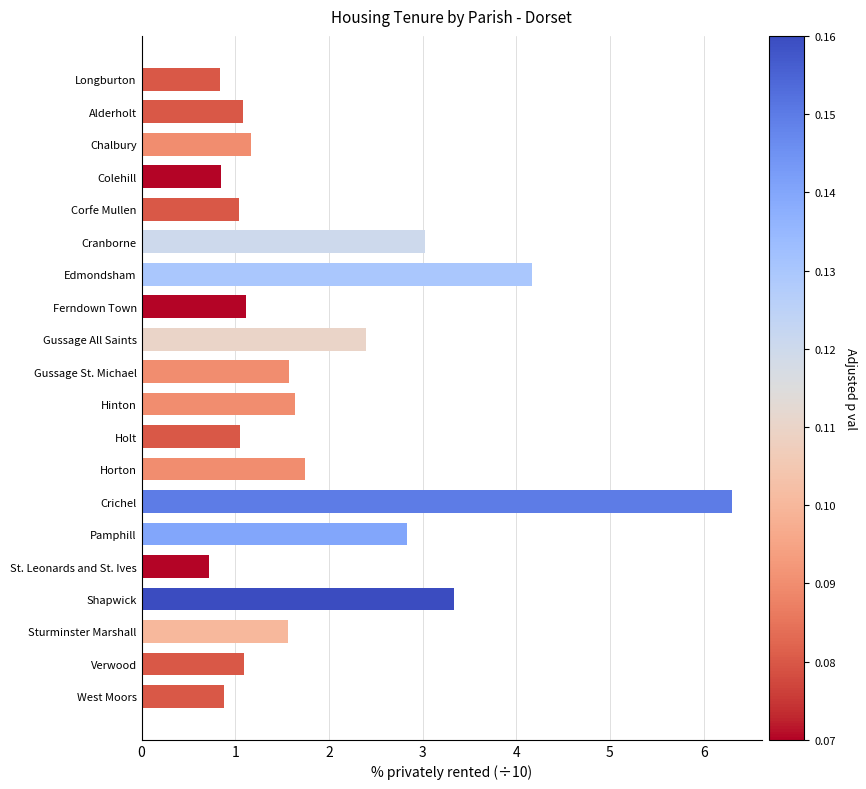

What is the maximum value shown in the chart?

6.3